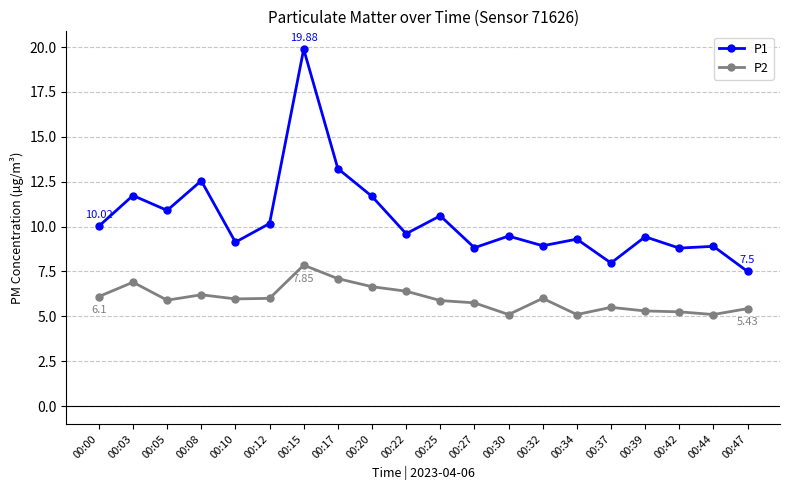

What are all the series names shown in the legend?

P1, P2